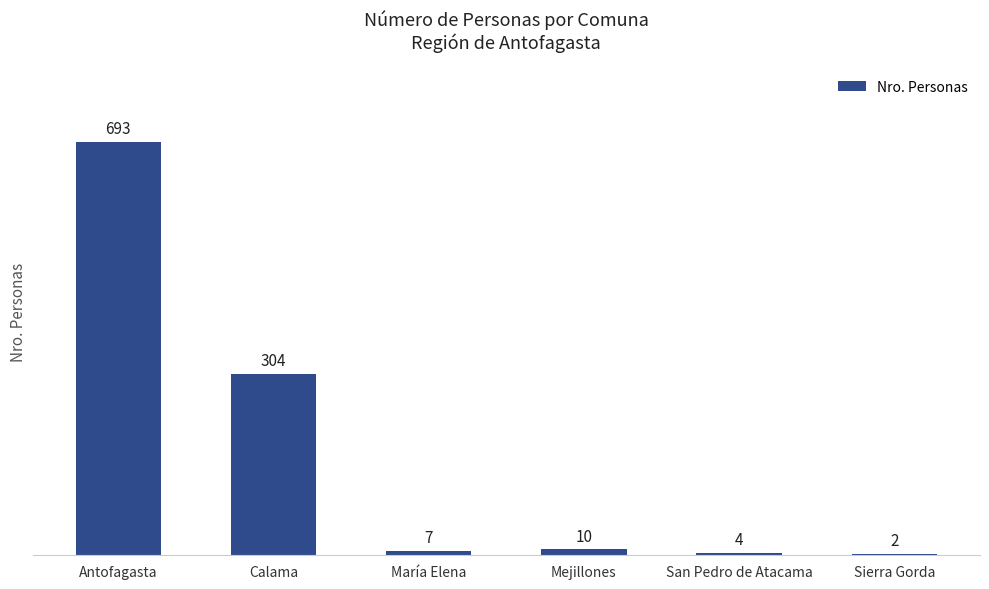

Is it true that the value at Calama is 89?

False